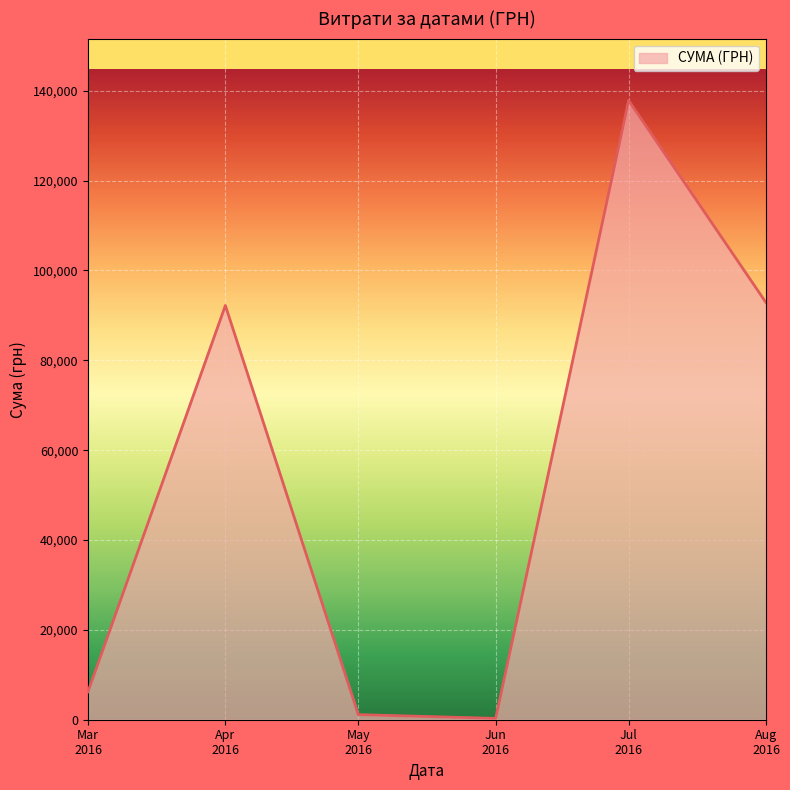

How many interior local peaks (higher than both neighbors) does the data have?

2